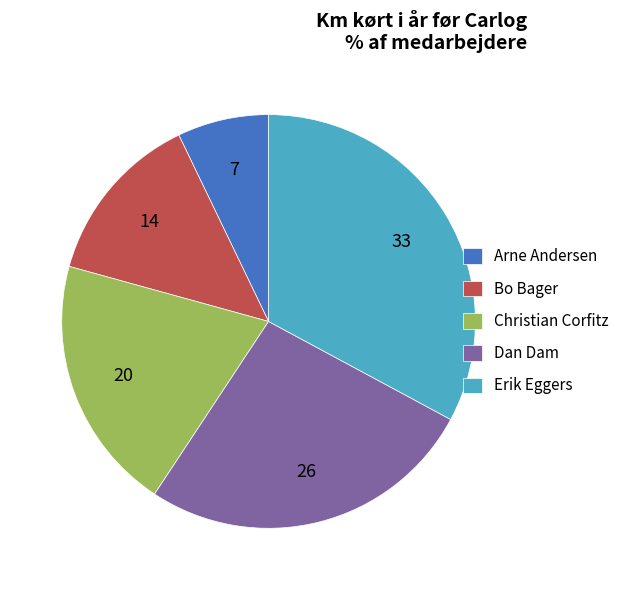

The Christian Corfitz slice represents 6% of the pie. True or false?

False